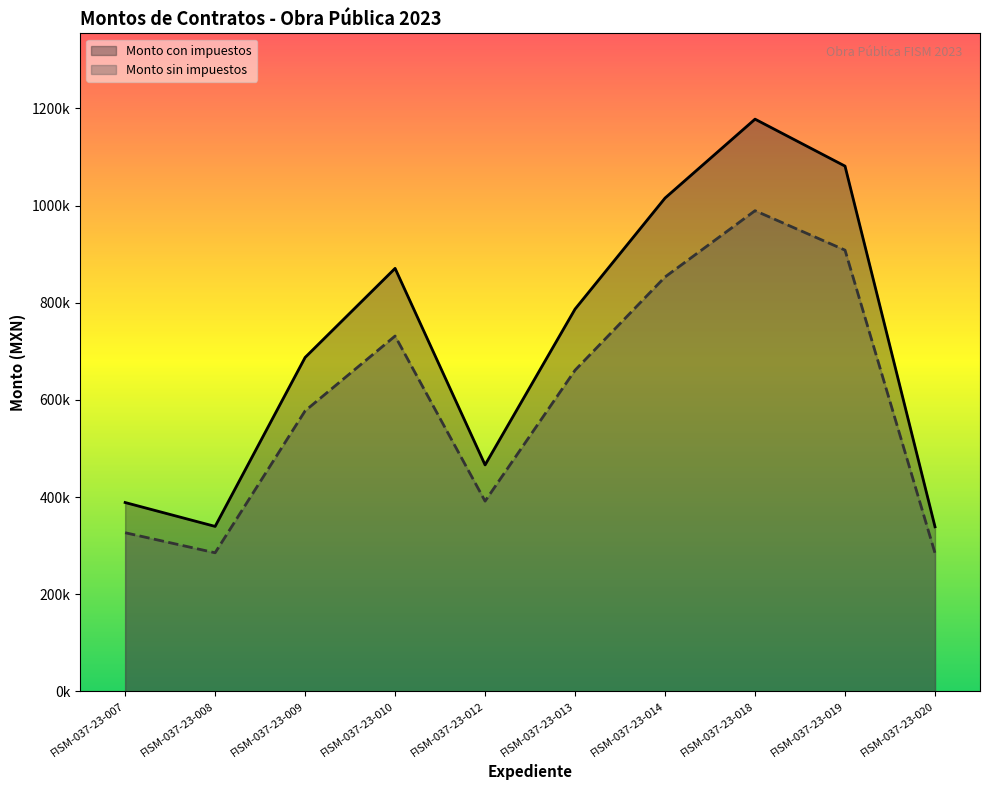

Is the value of Monto sin impuestos at FISM-037-23-020 greater than the value of Monto con impuestos at FISM-037-23-008?

No